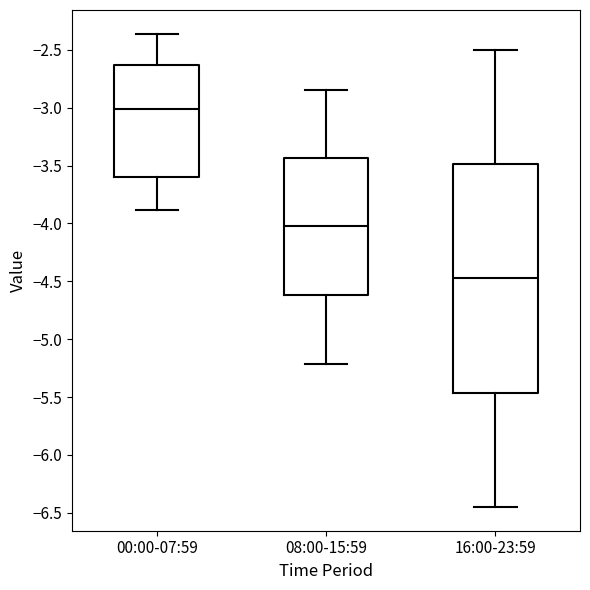

Reading left to right, transcribe this box plot: for each box, give where its median line is, the range the box spans, and where its two whiskers end, as read against the y-axis. The values are not printed on the chart, so give them approximately, as read against the axis.

00:00-07:59: median -3.00, box -3.60 to -2.65, whiskers -3.90 to -2.35
08:00-15:59: median -4.00, box -4.60 to -3.45, whiskers -5.20 to -2.85
16:00-23:59: median -4.45, box -5.45 to -3.50, whiskers -6.45 to -2.50